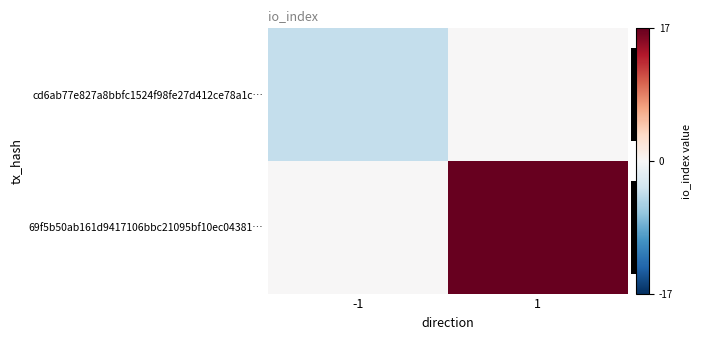

Is the value of 69f5b50ab161d9417106bbc21095bf10ec04381… at -1 greater than the value of cd6ab77e827a8bbfc1524f98fe27d412ce78a1c… at -1?

Yes